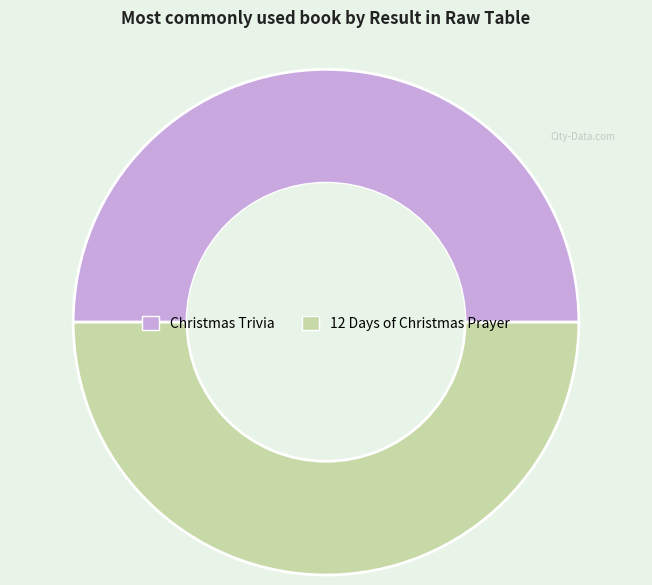

Rank the categories by value from highest to lowest.

2, 1